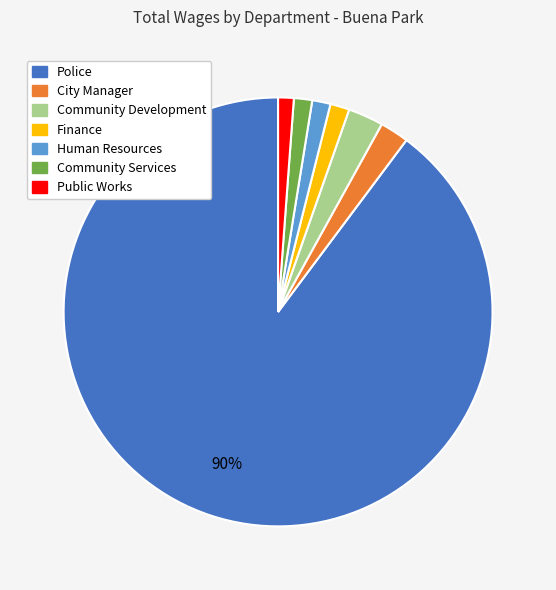

Does Community Development account for over 50% of the chart?

No